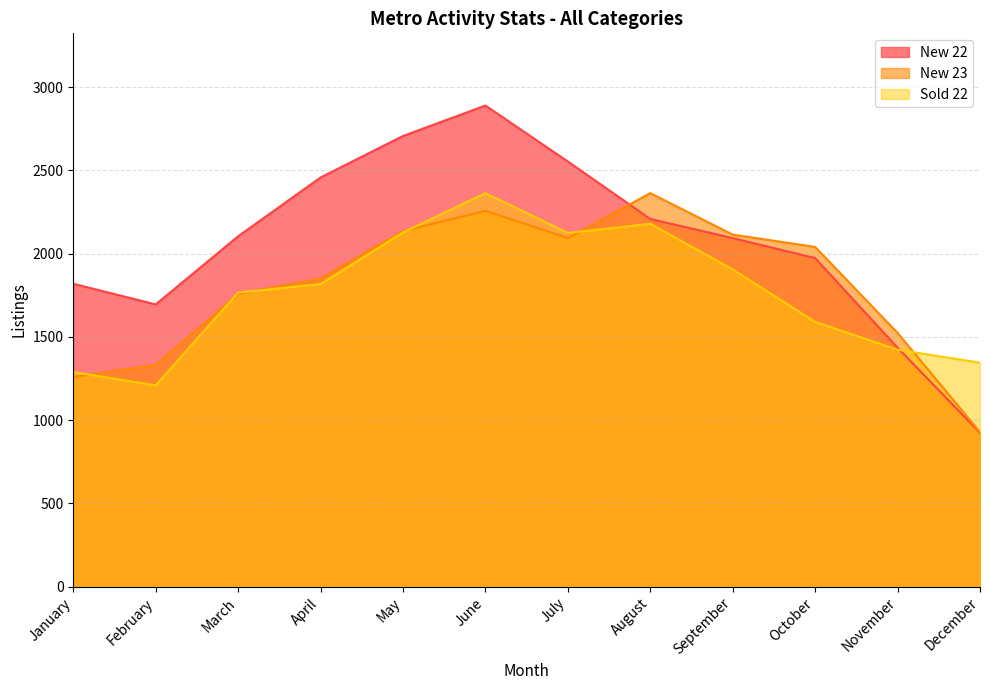

Which series ends up on top after the final intersection of New 22 and Sold 22?

Sold 22